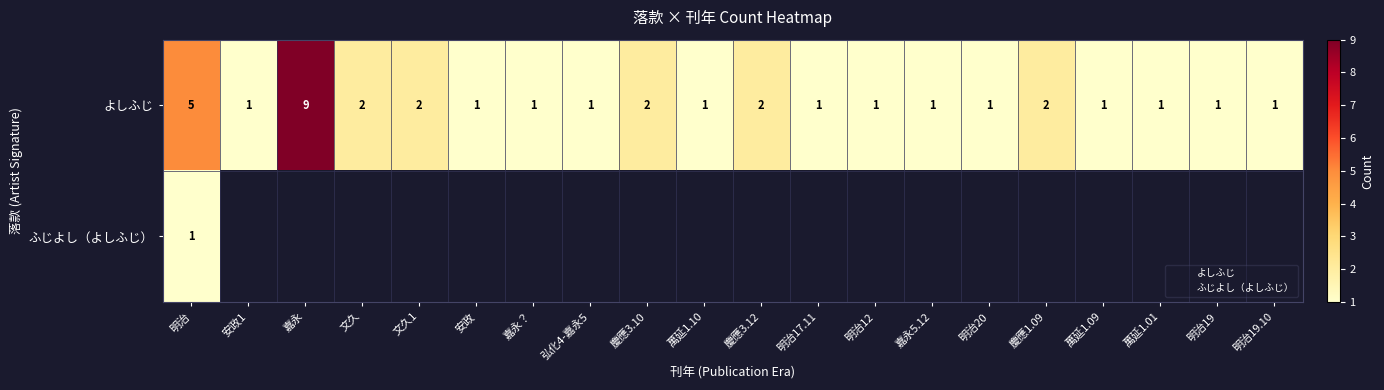

At which category is the sum across all series the highest?

嘉永